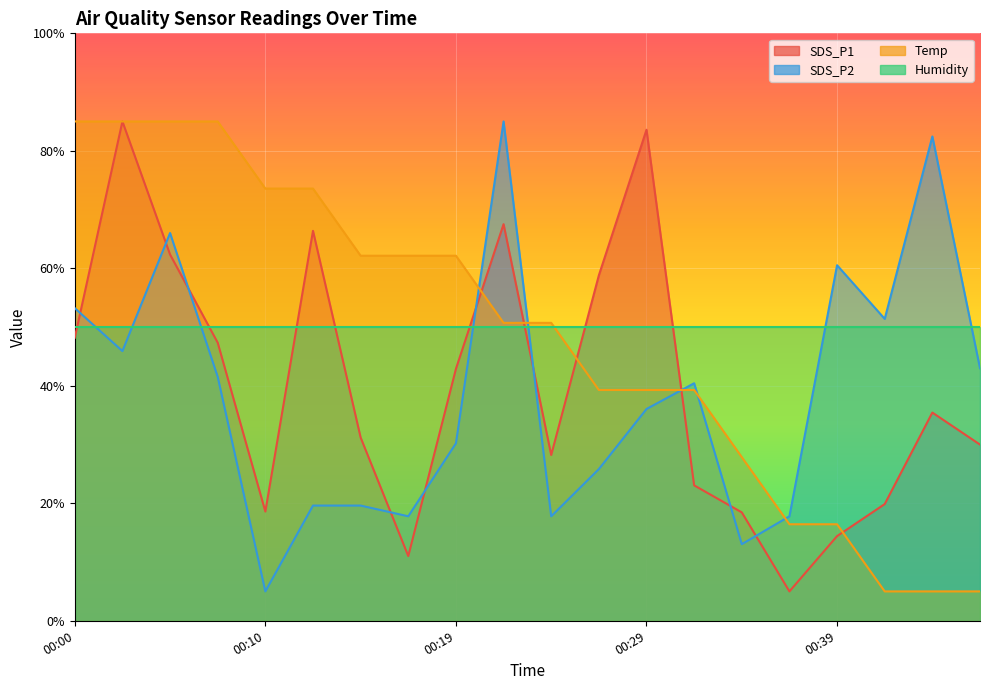

Where is SDS_P2 nearest to the value 45?

00:02